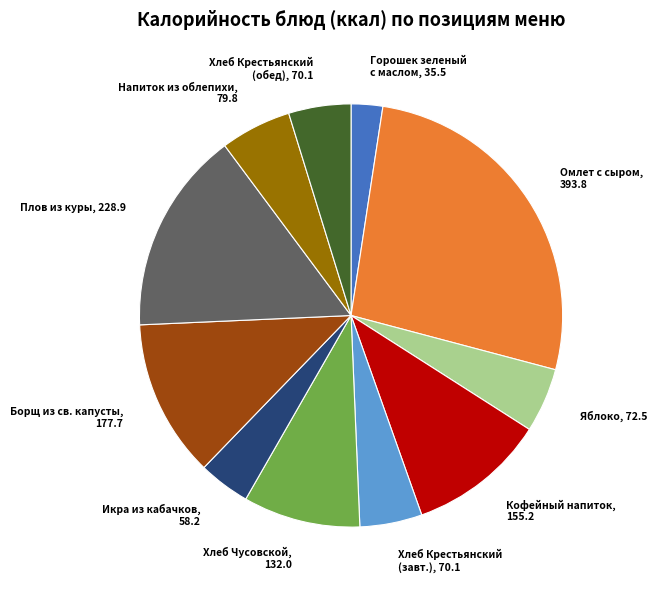

Is there a majority slice in this chart?

No